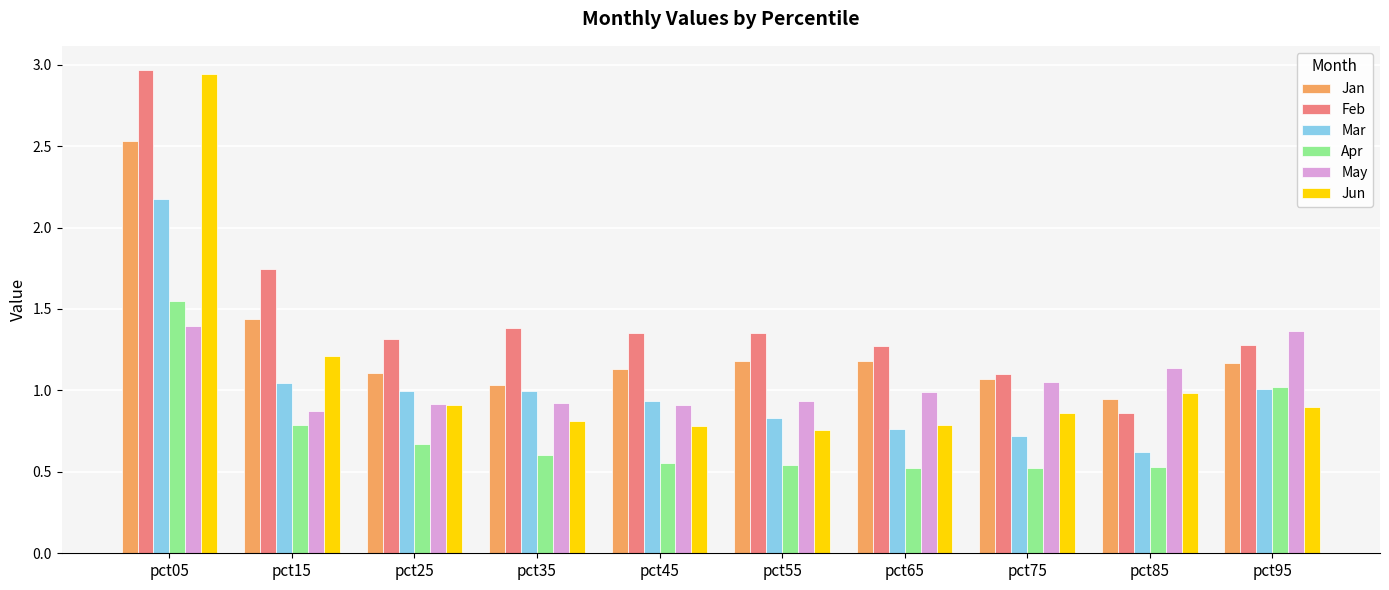

Is the value of Apr at pct25 greater than the value of Jan at pct45?

No